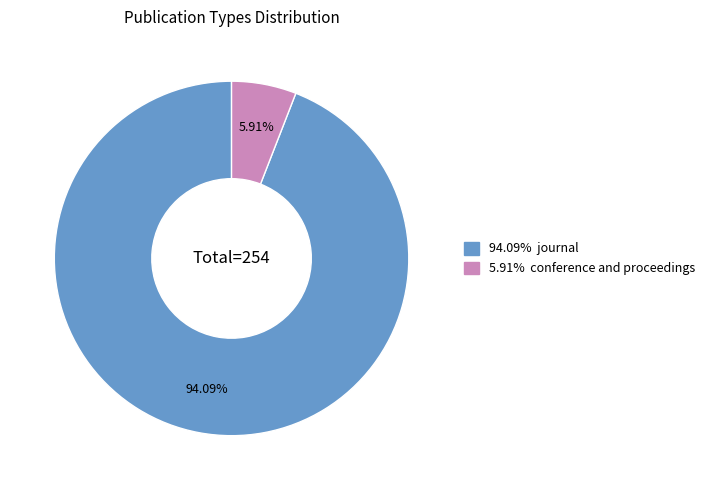

Does any single category account for the majority?

Yes